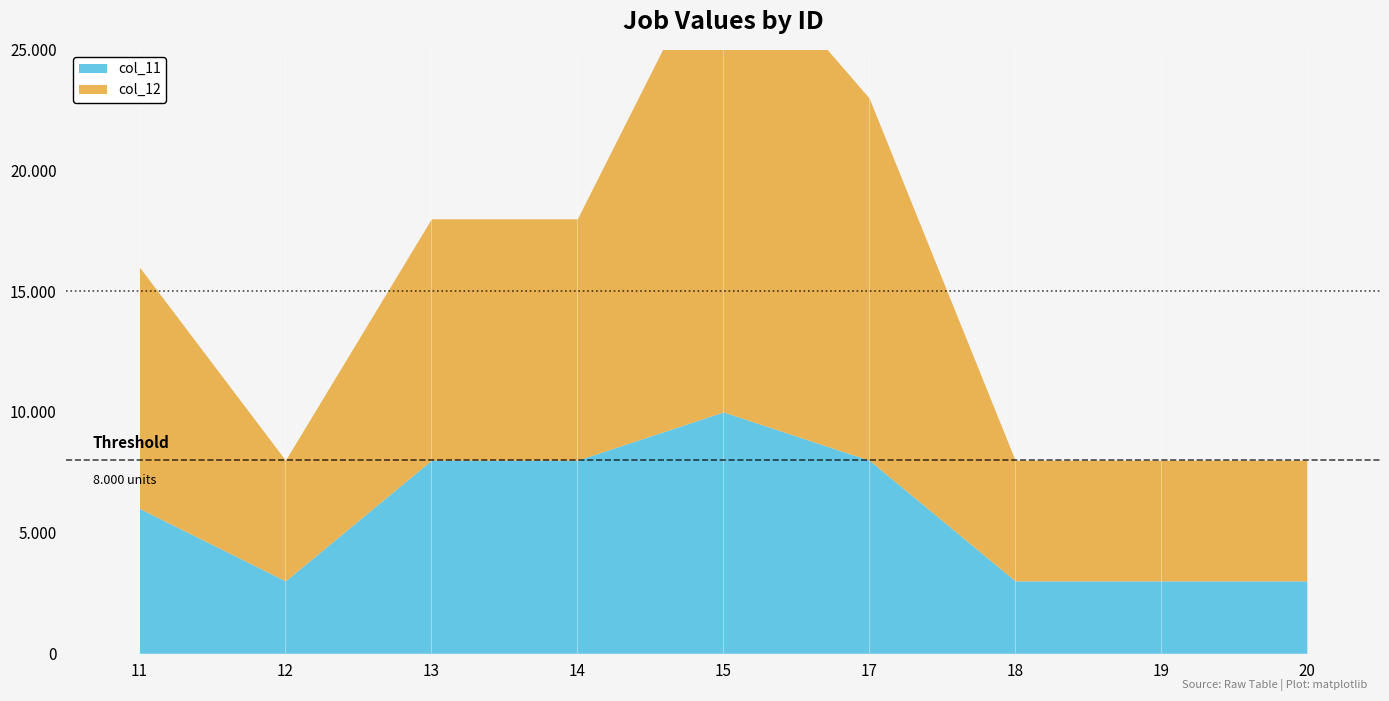

How many data points in col_11 are less than 6000?

4